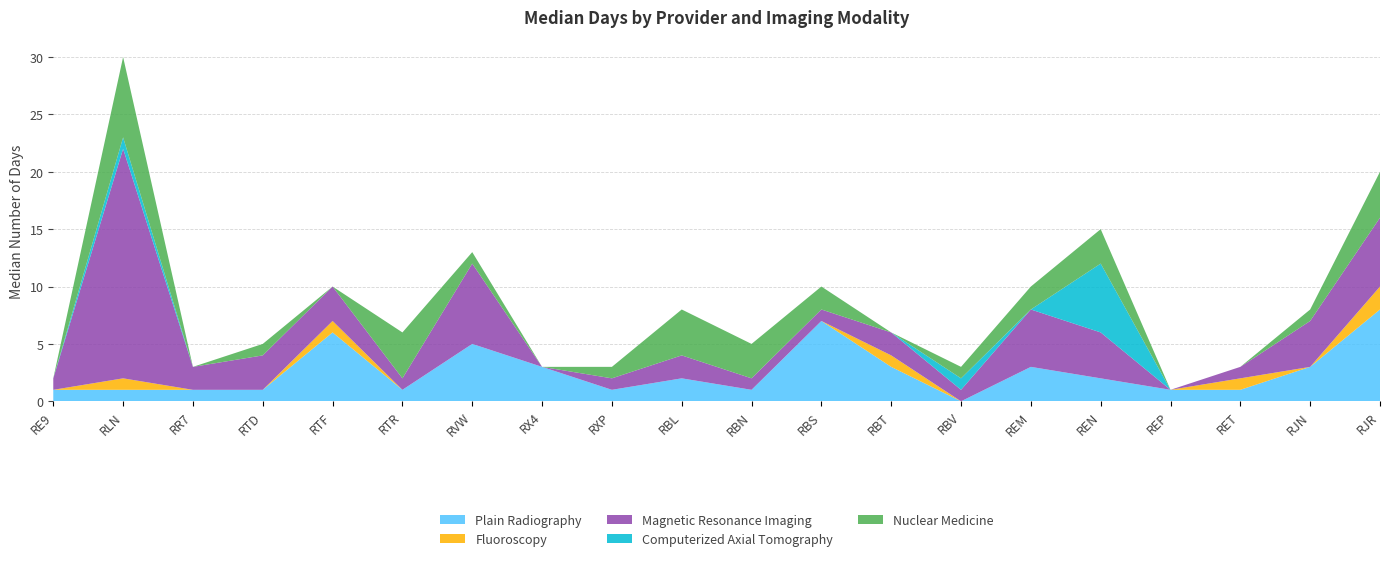

Reading left to right, transcribe all the data shown in this chart.

Plain Radiography: RE9=1	RLN=1	RR7=1	RTD=1	RTF=6	RTR=1	RVW=5	RX4=3	RXP=1	RBL=2	RBN=1	RBS=7	RBT=3	RBV=0	REM=3	REN=2	REP=1	RET=1	RJN=3	RJR=8
Fluoroscopy: RE9=0	RLN=1	RR7=0	RTD=0	RTF=1	RTR=0	RVW=0	RX4=0	RXP=0	RBL=0	RBN=0	RBS=0	RBT=1	RBV=0	REM=0	REN=0	REP=0	RET=1	RJN=0	RJR=2
Magnetic Resonance Imaging: RE9=1	RLN=20	RR7=2	RTD=3	RTF=3	RTR=1	RVW=7	RX4=0	RXP=1	RBL=2	RBN=1	RBS=1	RBT=2	RBV=1	REM=5	REN=4	REP=0	RET=1	RJN=4	RJR=6
Computerized Axial Tomography: RE9=0	RLN=1	RR7=0	RTD=0	RTF=0	RTR=0	RVW=0	RX4=0	RXP=0	RBL=0	RBN=0	RBS=0	RBT=0	RBV=1	REM=0	REN=6	REP=0	RET=0	RJN=0	RJR=0
Nuclear Medicine: RE9=0	RLN=7	RR7=0	RTD=1	RTF=0	RTR=4	RVW=1	RX4=0	RXP=1	RBL=4	RBN=3	RBS=2	RBT=0	RBV=1	REM=2	REN=3	REP=0	RET=0	RJN=1	RJR=4